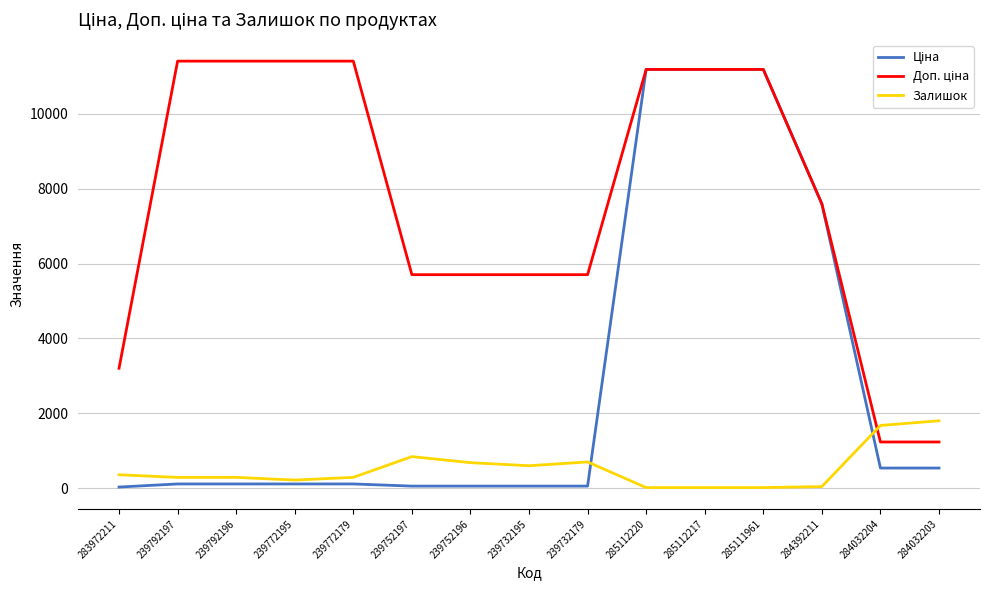

Is it true that Залишок equals 218.0 at 239772195?

True